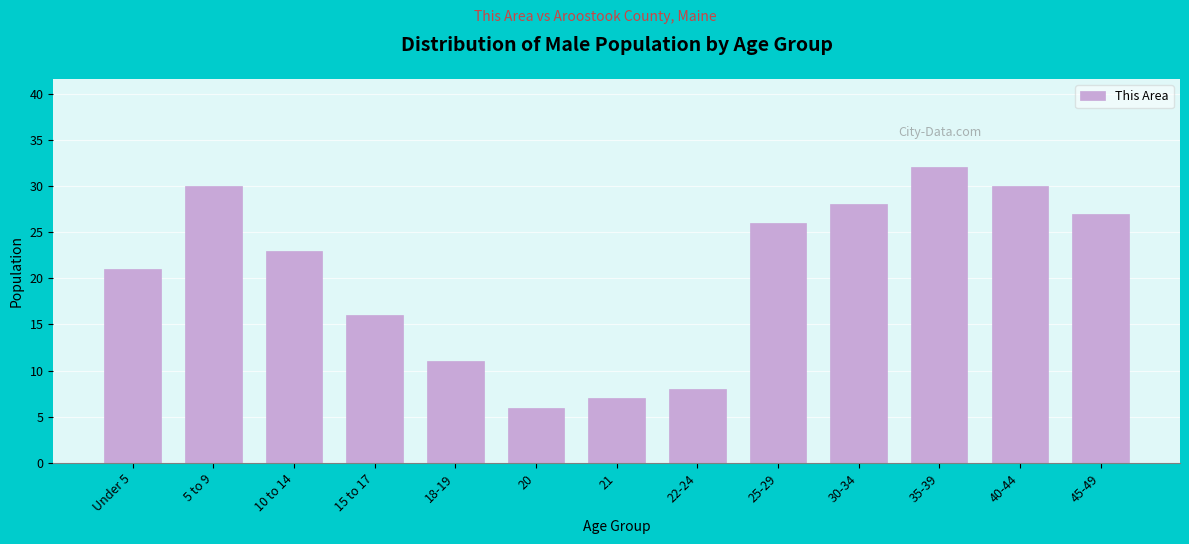

Reading right to left, what are all the values shown in this chart?

45-49=27	40-44=30	35-39=32	30-34=28	25-29=26	22-24=8	21=7	20=6	18-19=11	15 to 17=16	10 to 14=23	5 to 9=30	Under 5=21